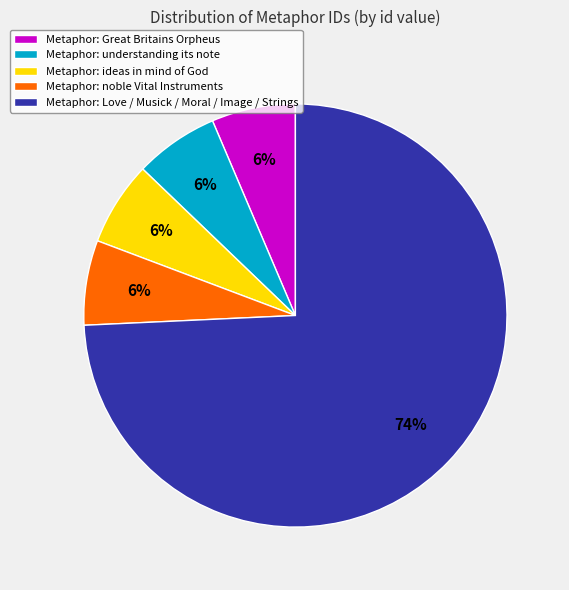

Do Metaphor: Love / Musick / Moral / Image / Strings and Metaphor: understanding its note together represent more than half of the pie?

Yes